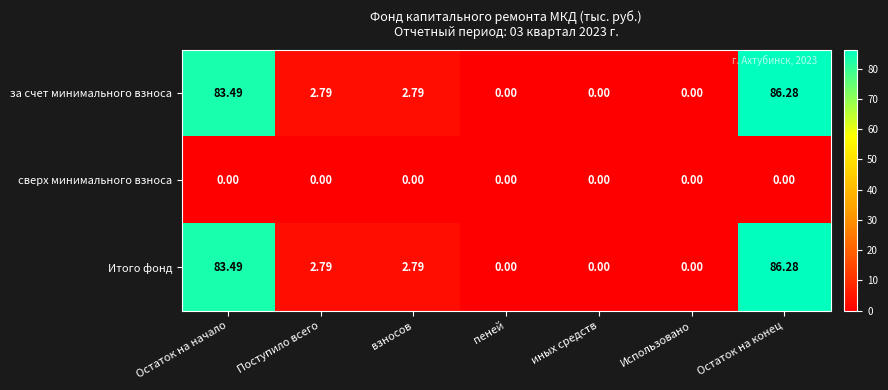

Where does the Итого фонд series first go above 2?

Остаток на начало